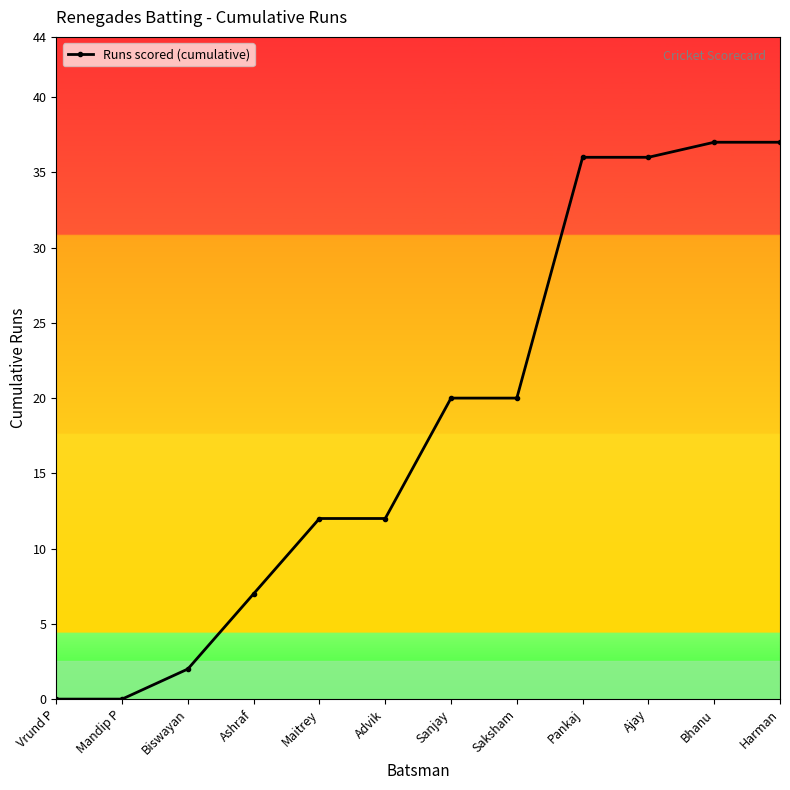

The chart shows a value of 12 at Advik. True or false?

True